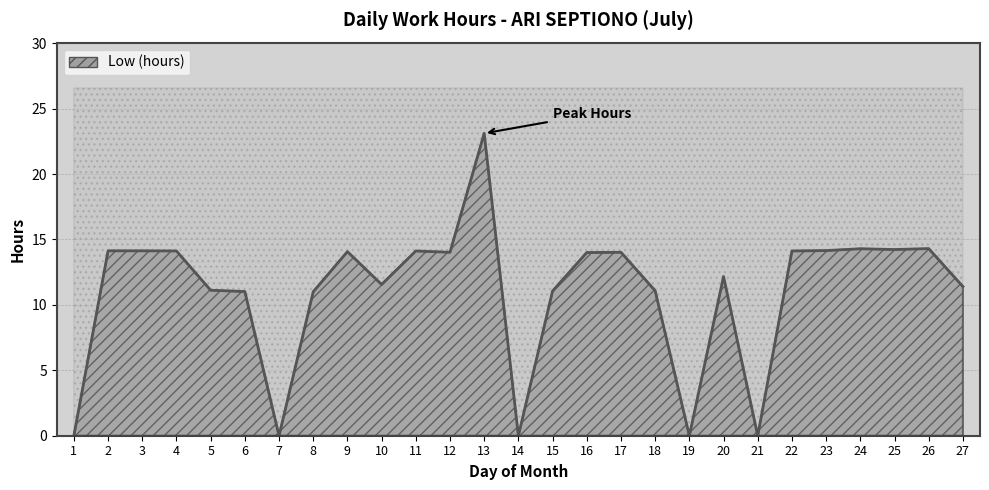

How many lines are shown in the chart?

1